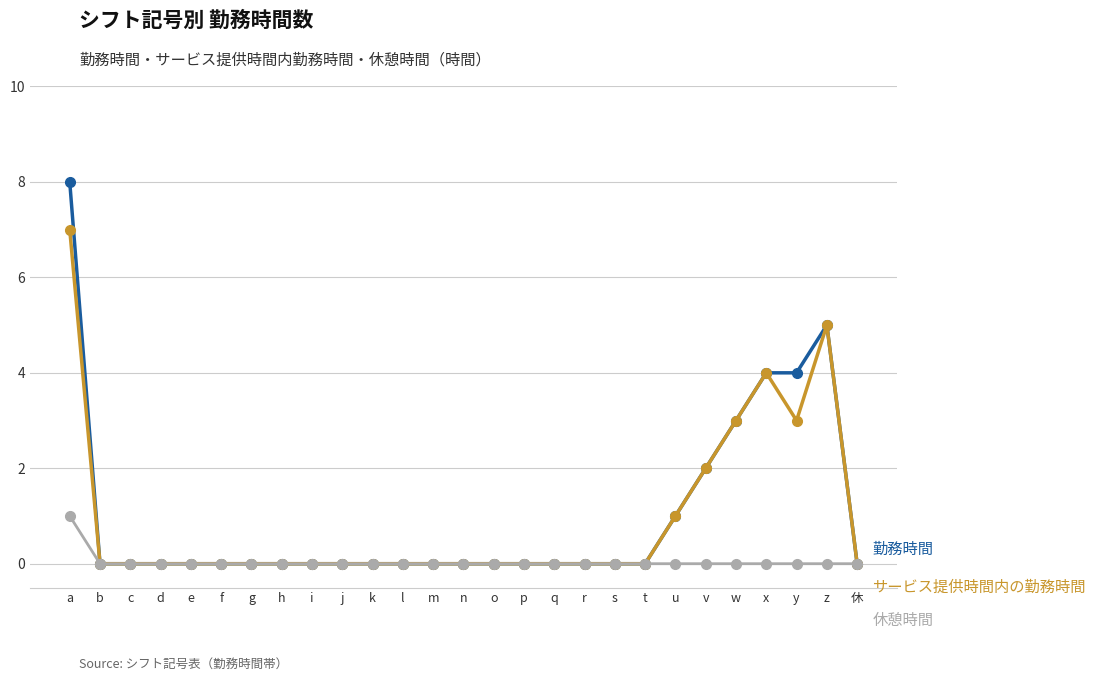

What is the label of the 7th point from the left?

g